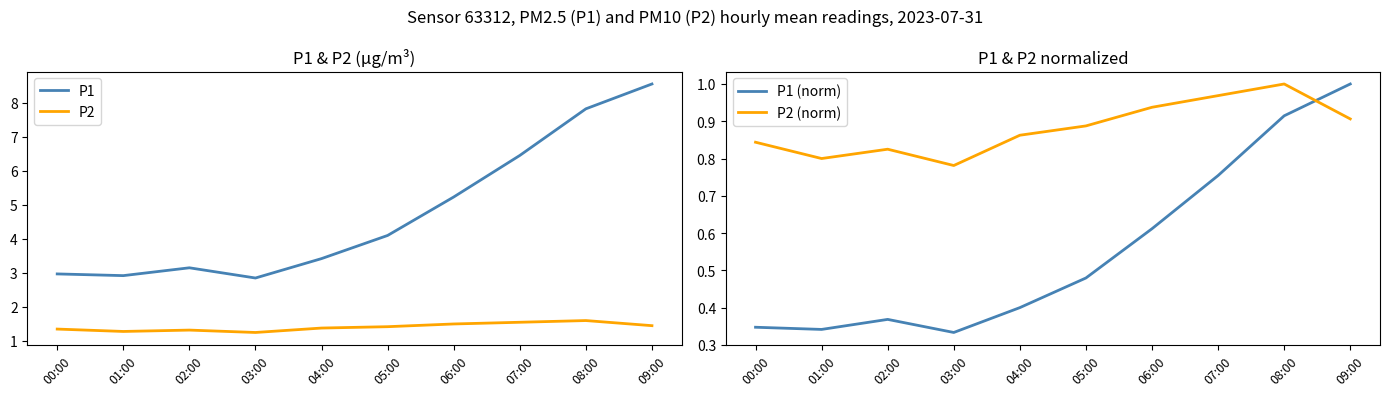

What is the spread (max minus min) of values at 09:00?

7.6